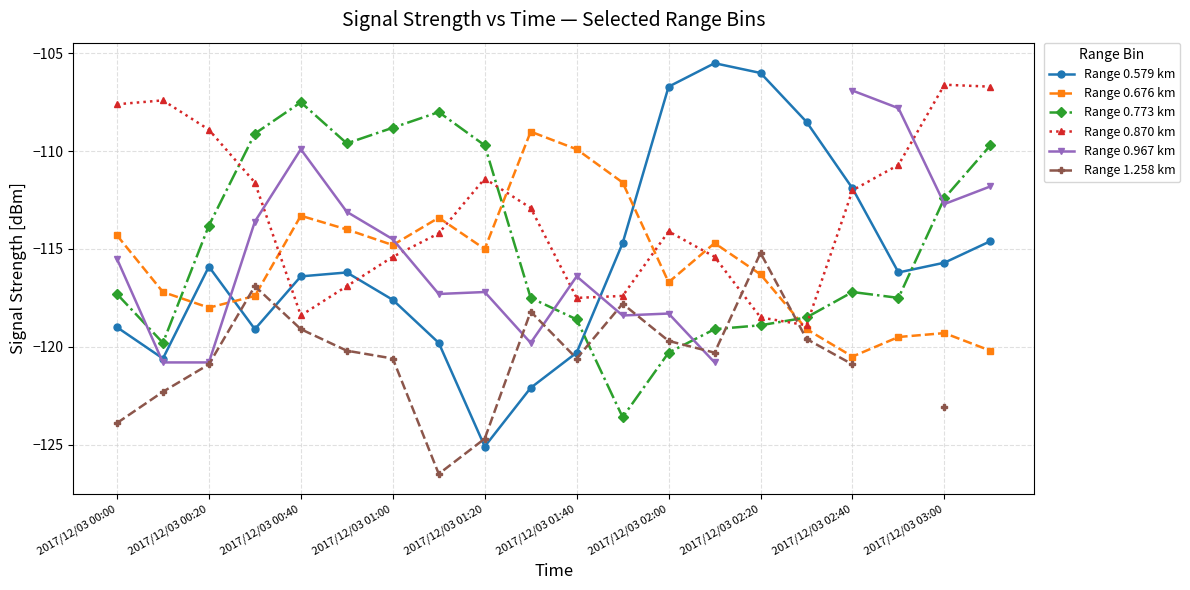

How many times do Range 0.579 km and Range 0.676 km cross each other?

3